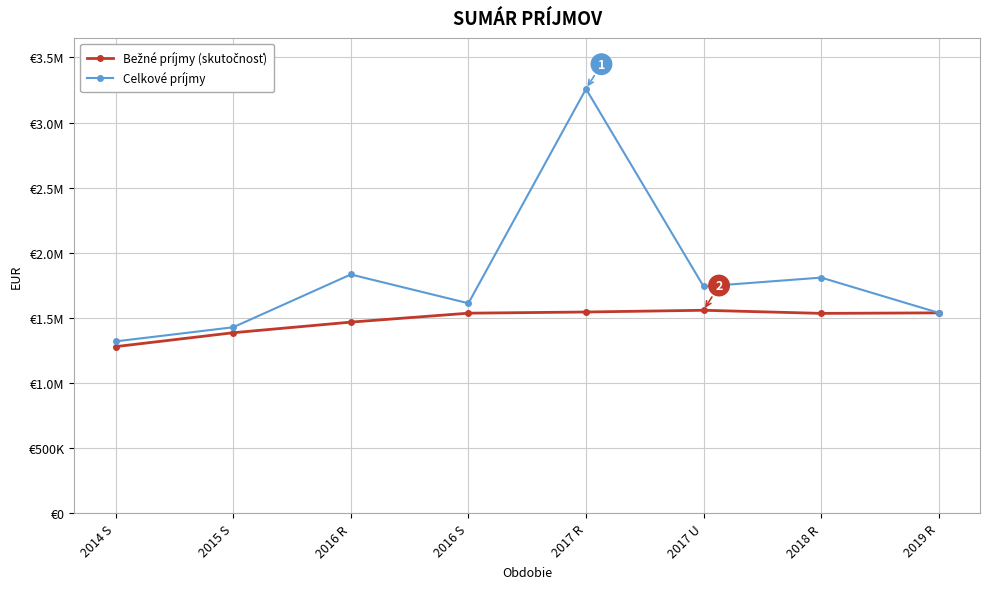

What is the greatest value displayed?

3258658.0